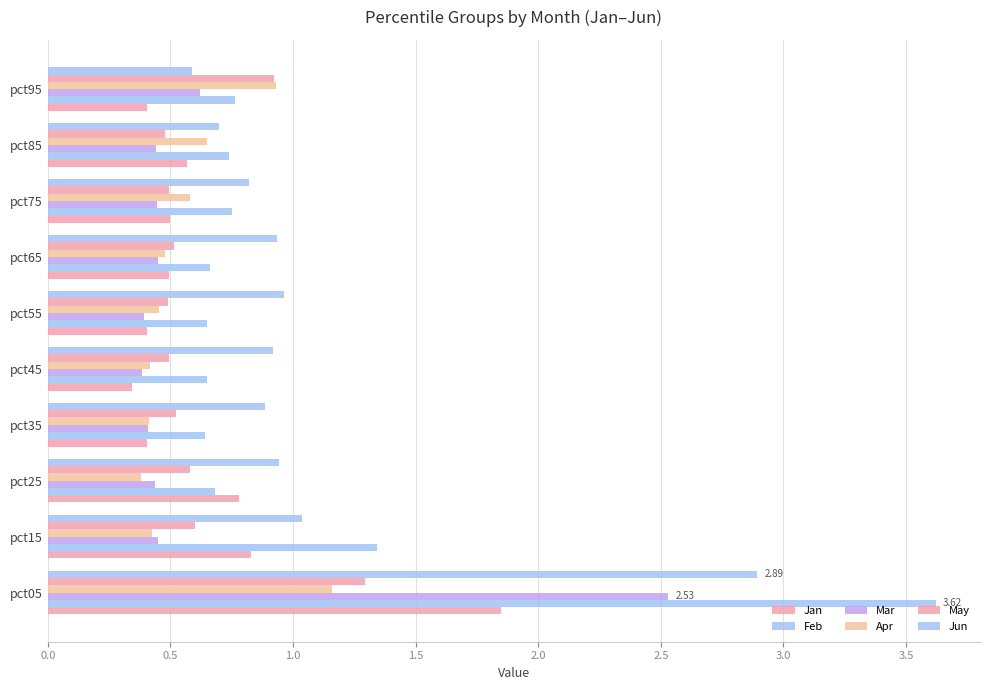

How many distinct data groups are displayed?

6